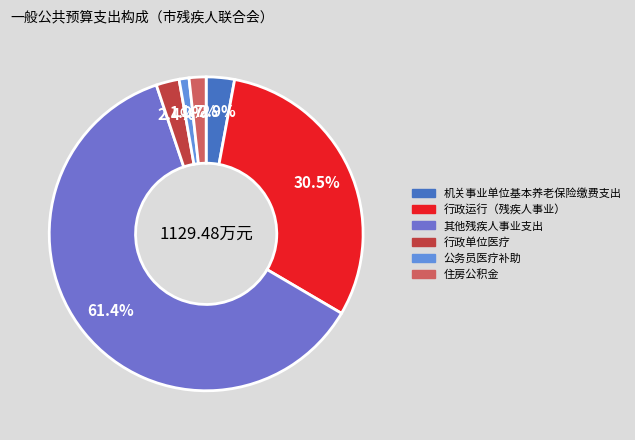

The 行政单位医疗 slice represents 2% of the pie. True or false?

True